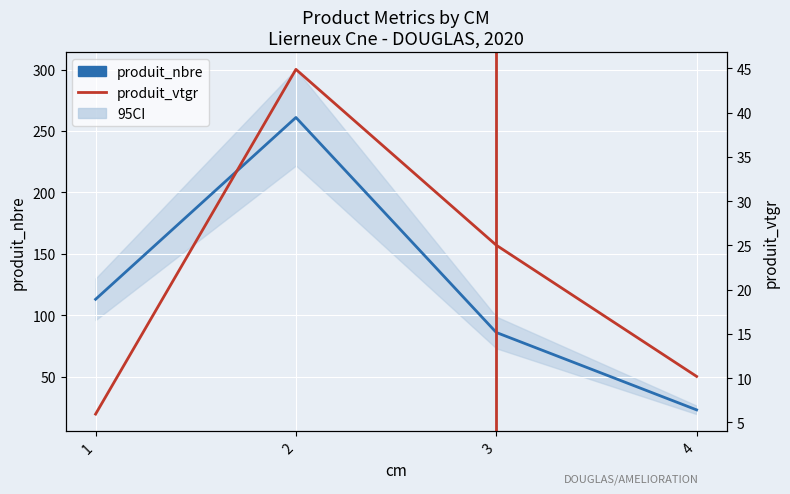

Rank the series by their maximum value, from lowest to highest.

produit_vtgr, produit_nbre